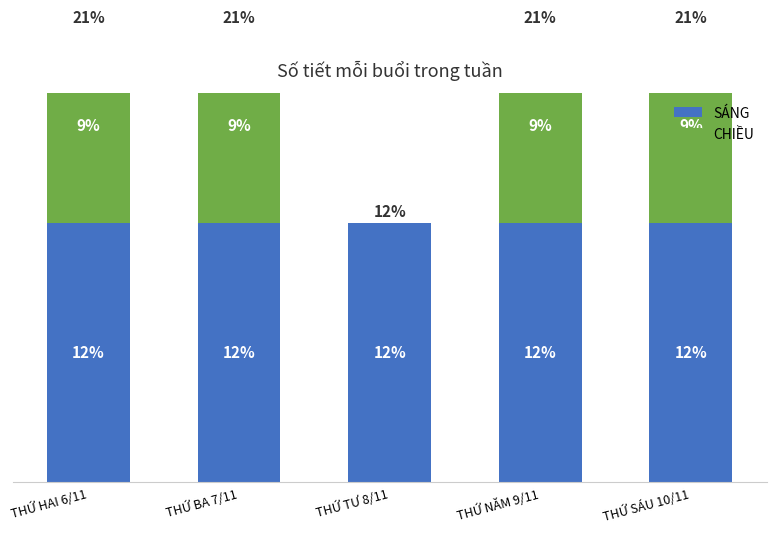

What is the difference between the maximum and minimum values in the CHIỀU series?

3